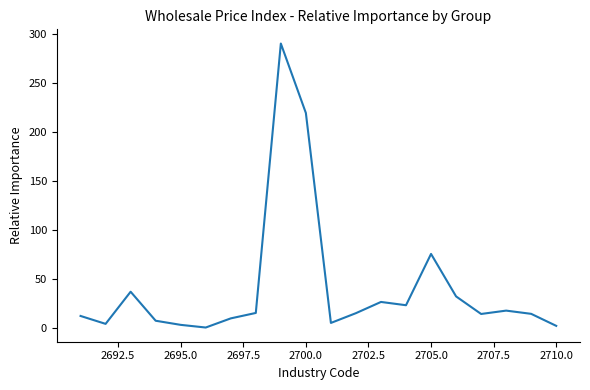

Is it true that the value at 2705.0 is 121.3?

False